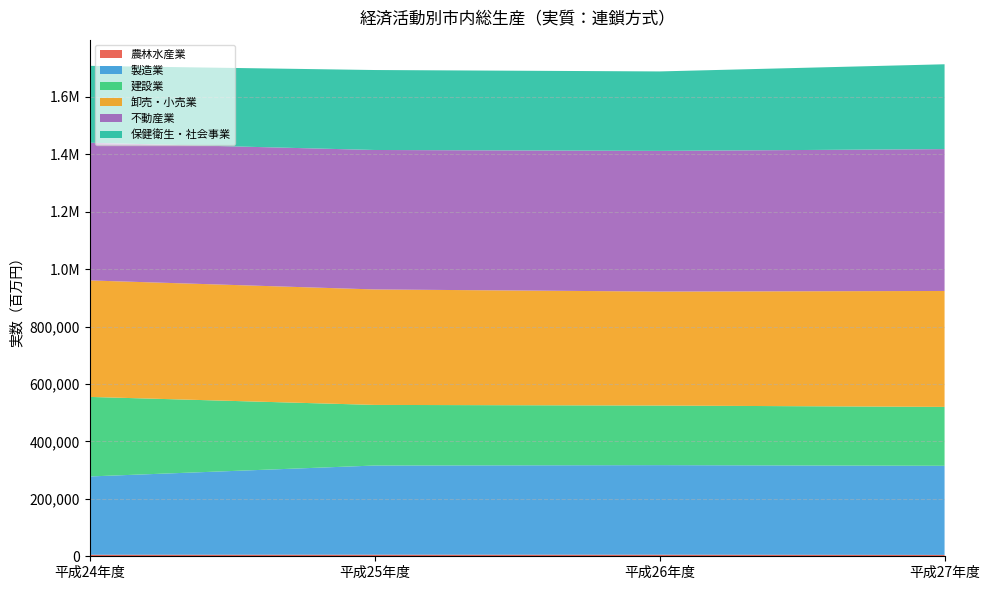

Reading right to left, list all the values displayed in this chart.

農林水産業: 4705.2	5429.8	5481.2	5262.5
製造業: 310472.6	312044.5	310647.5	272799.2
建設業: 205175.8	207585.0	211148.3	277089.7
卸売・小売業: 403868.8	397090.3	402220.2	405768.0
不動産業: 494114.2	489970.3	485811.2	479665.3
保健衛生・社会事業: 295566.2	276852.3	278553.1	267831.8